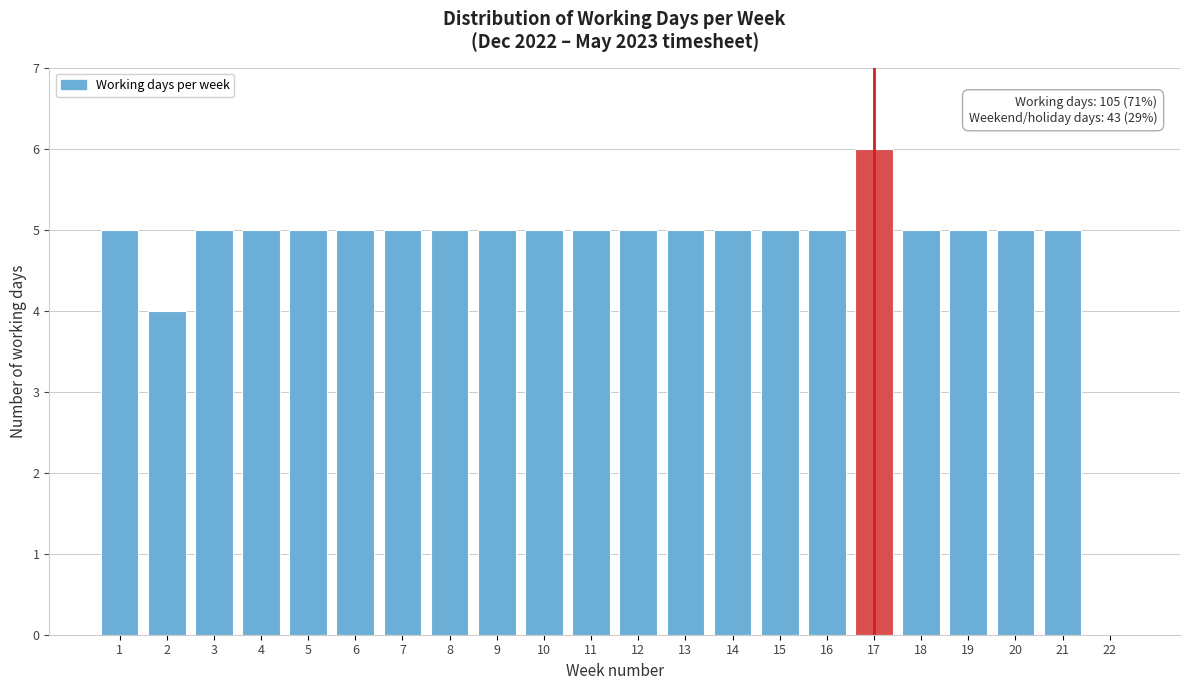

Reading left to right, transcribe all the data shown in this chart.

1=5	2=4	3=5	4=5	5=5	6=5	7=5	8=5	9=5	10=5	11=5	12=5	13=5	14=5	15=5	16=5	17=6	18=5	19=5	20=5	21=5	22=0